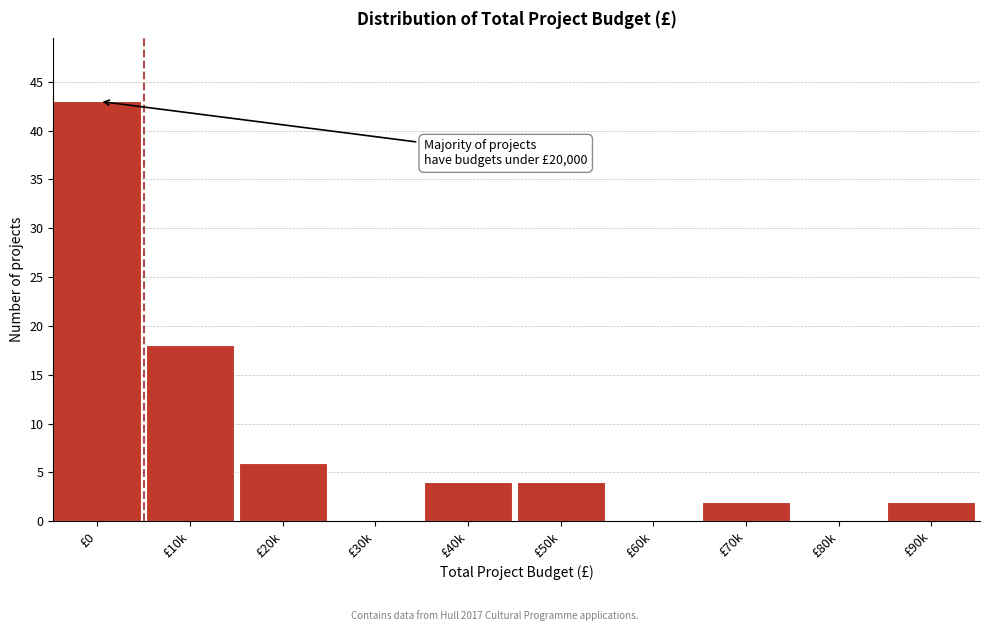

Reading left to right, list all the values displayed in this chart.

£0=43	£10k=18	£20k=6	£30k=0	£40k=4	£50k=4	£60k=0	£70k=2	£80k=0	£90k=2